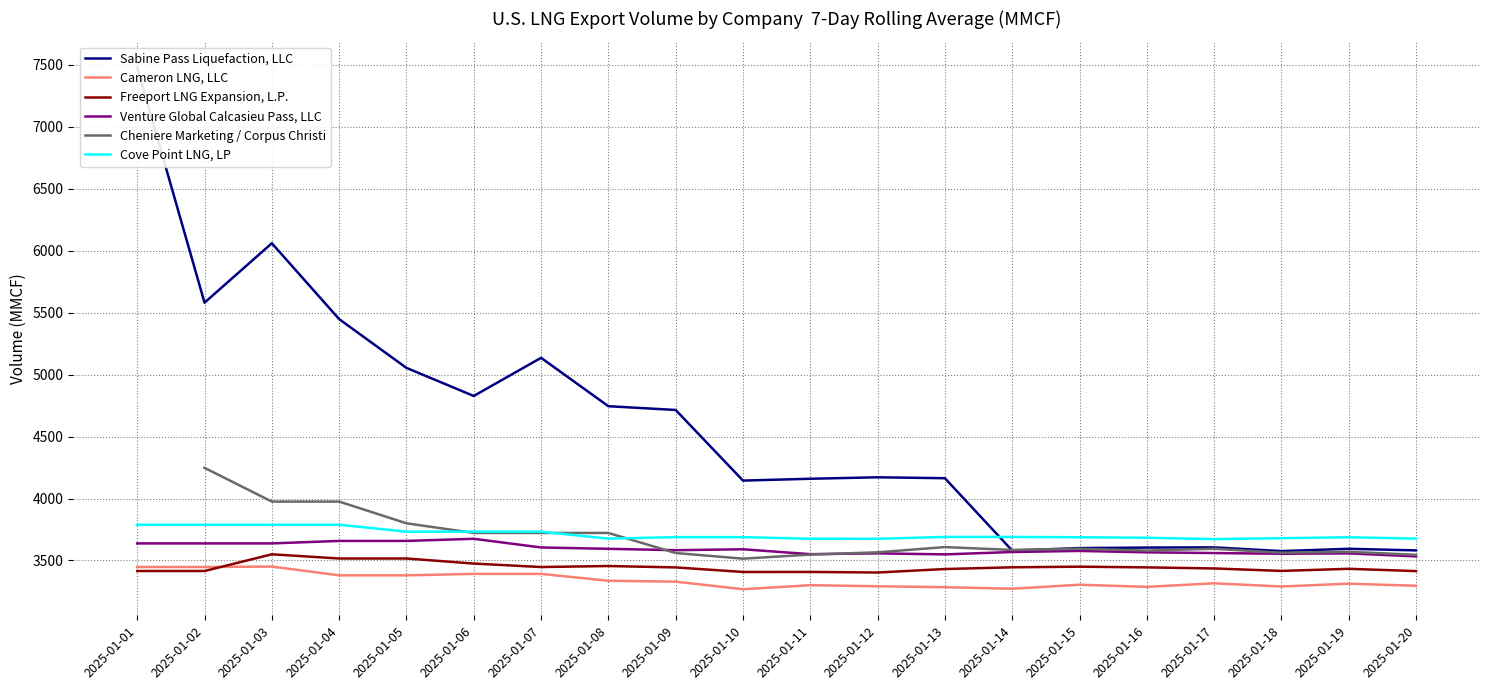

What is the value of the Cameron LNG, LLC point at the 13th from the left?

3284.2